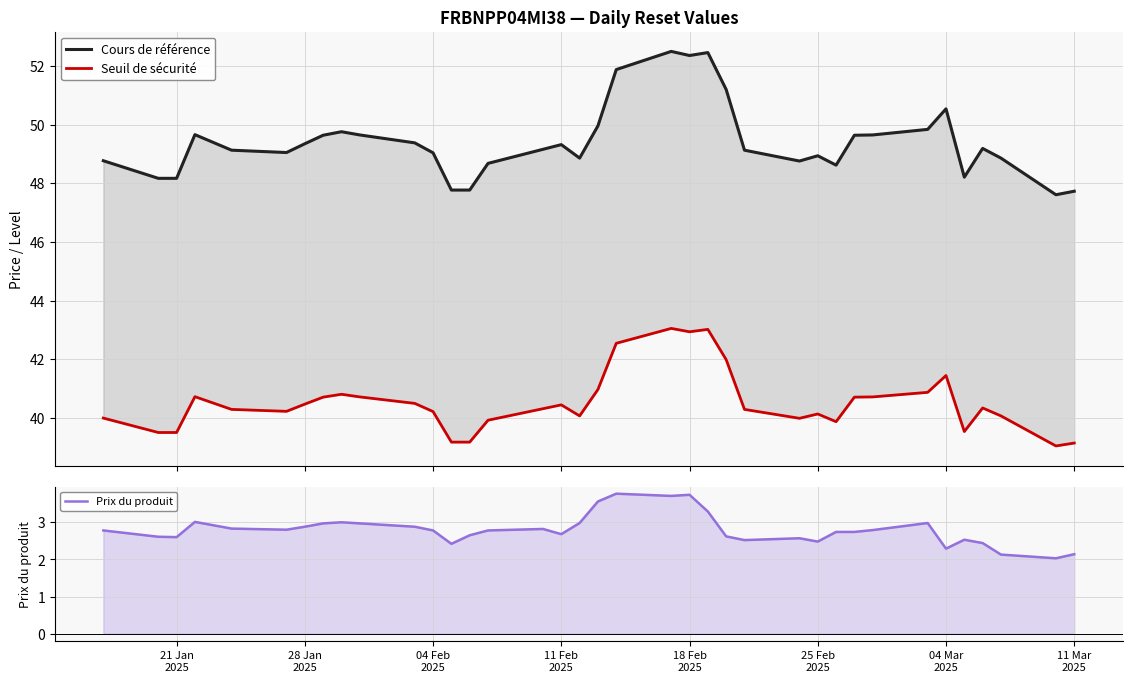

How many lines are shown in the chart?

3